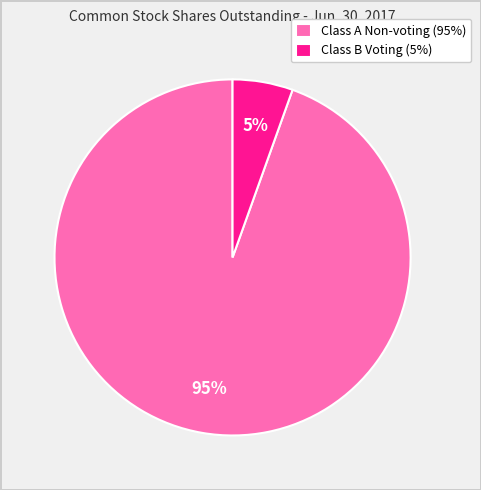

Which slice is the largest?

Class A Non-voting (95%)